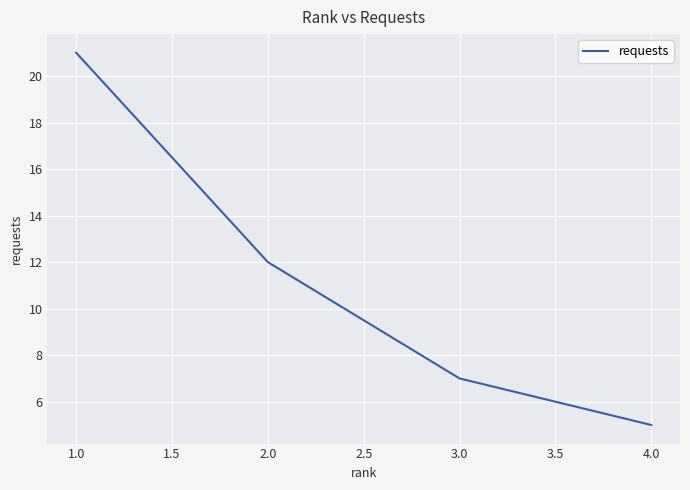

List the labels in order of value, largest first.

1.0, 2.0, 3.0, 4.0